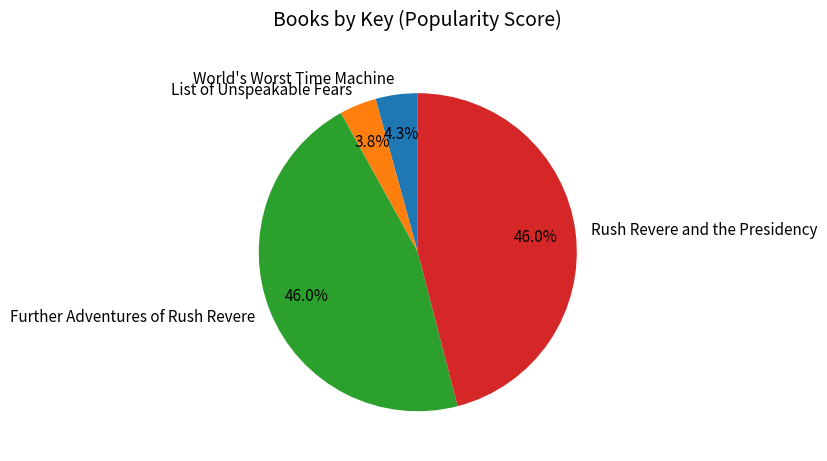

What portion of the pie excludes List of Unspeakable Fears?

96.2%